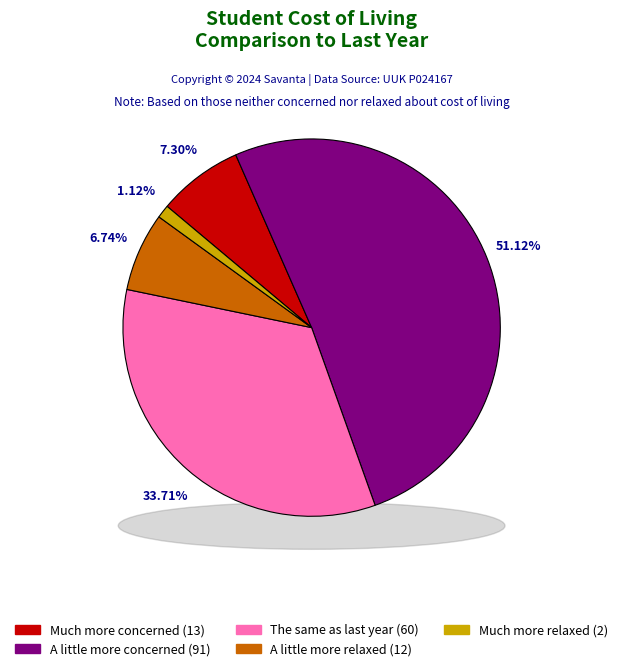

Rank the categories by value from lowest to highest.

Much more relaxed than last year, A little more relaxed than last year, Much more concerned than last year, The same as last year, A little more concerned than last year